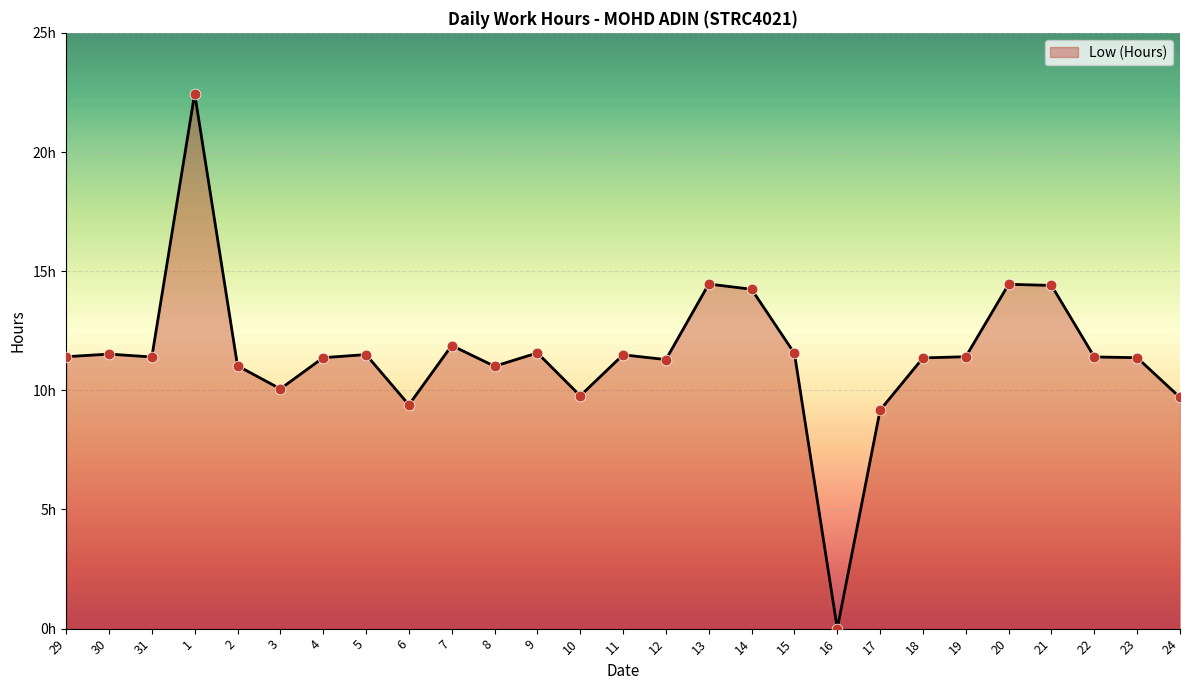

Which has a higher value, 31 or 19?

19